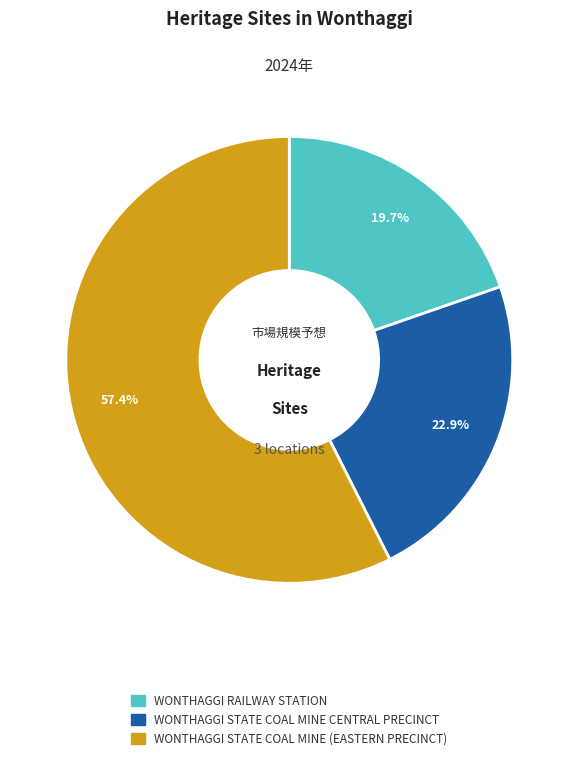

Rank the categories by value from lowest to highest.

WONTHAGGI RAILWAY STATION, WONTHAGGI STATE COAL MINE CENTRAL PRECINCT, WONTHAGGI STATE COAL MINE (EASTERN PRECINCT)